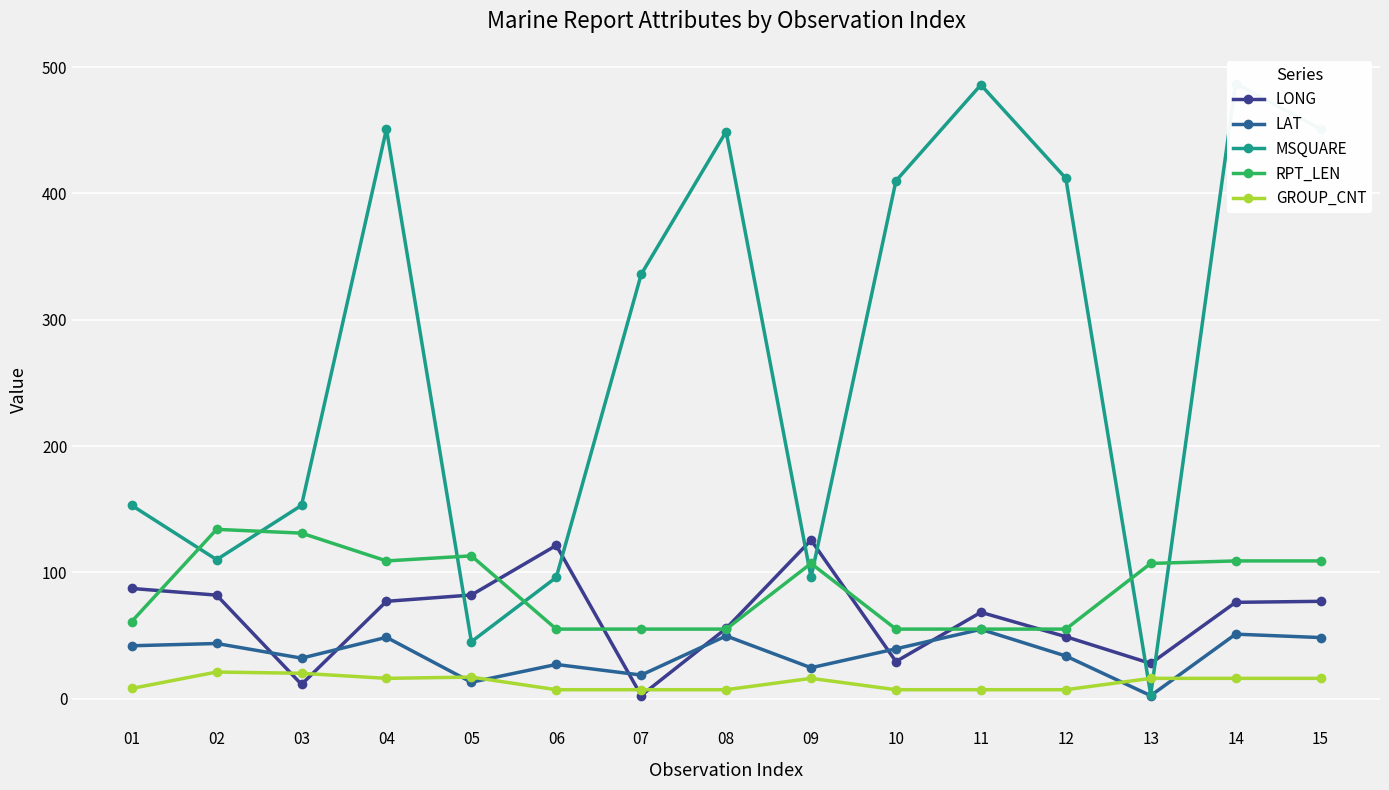

The value of GROUP_CNT at 01 is 8.0. True or false?

True